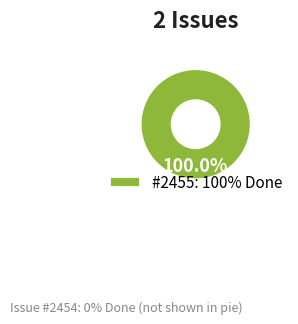

Which category accounts for the majority?

#2455: 100% Done